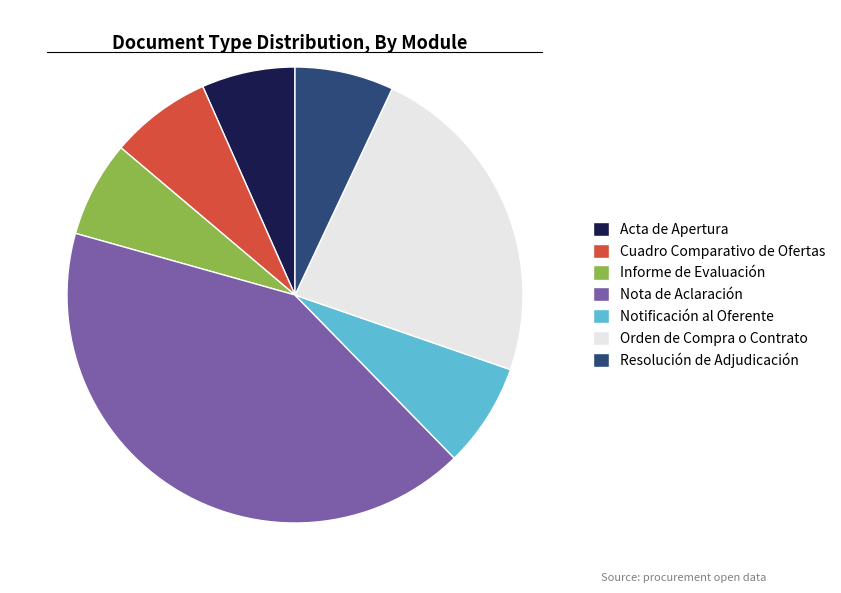

Combined, do Notificación al Oferente and Orden de Compra o Contrato account for over 50%?

No